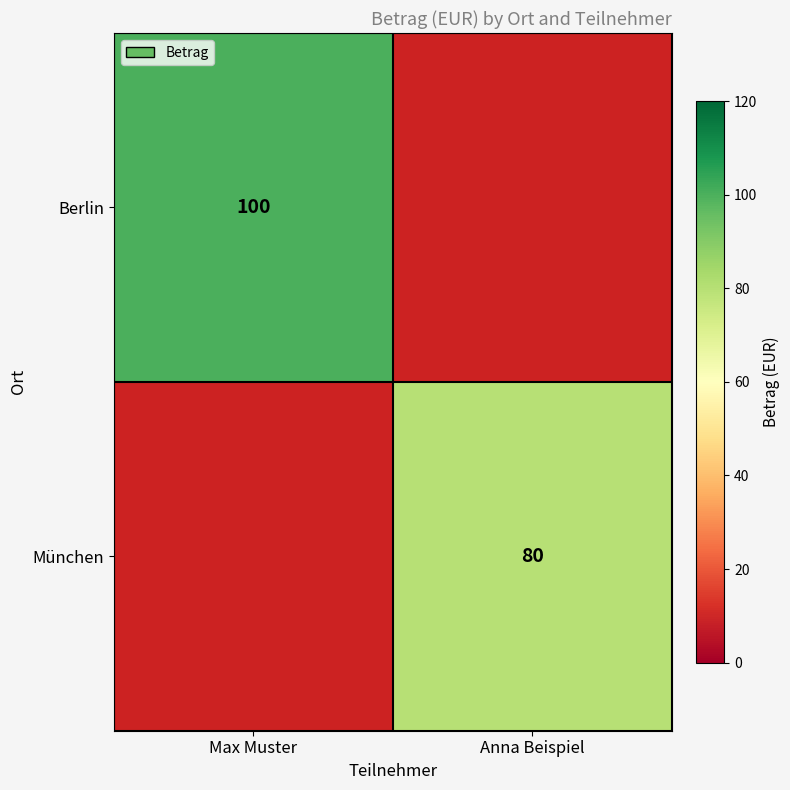

Is the value of München at Anna Beispiel greater than the value of Berlin at Max Muster?

No